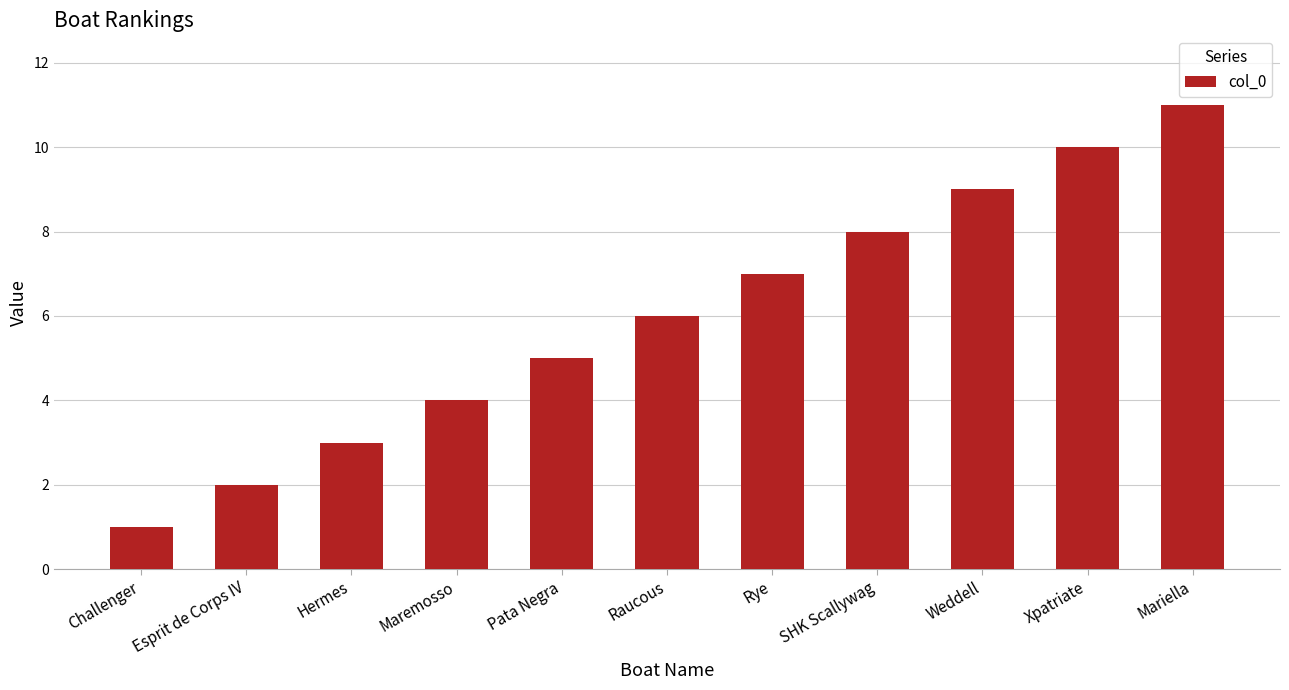

How many series are shown in this chart?

1